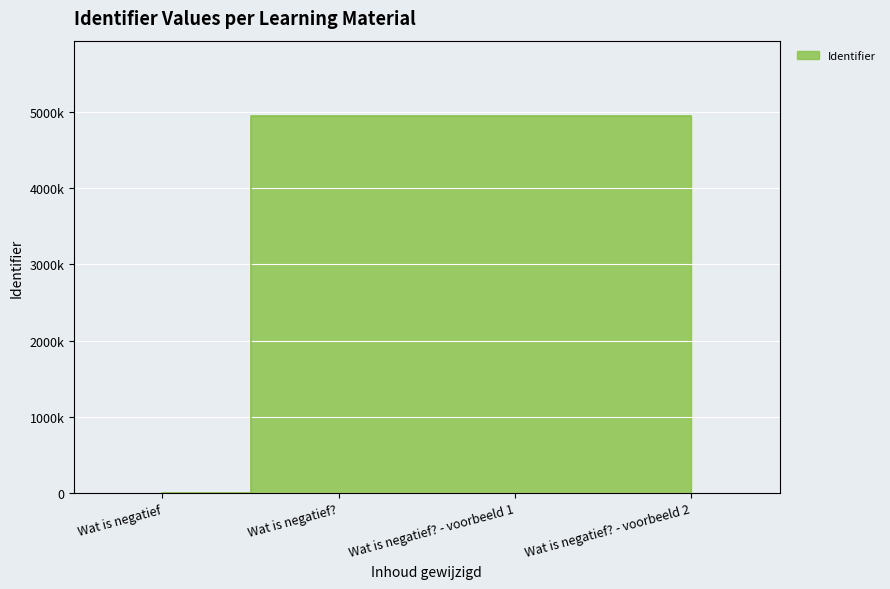

List the labels in order of value, smallest first.

Wat is negatief, Wat is negatief?, Wat is negatief? - voorbeeld 1, Wat is negatief? - voorbeeld 2